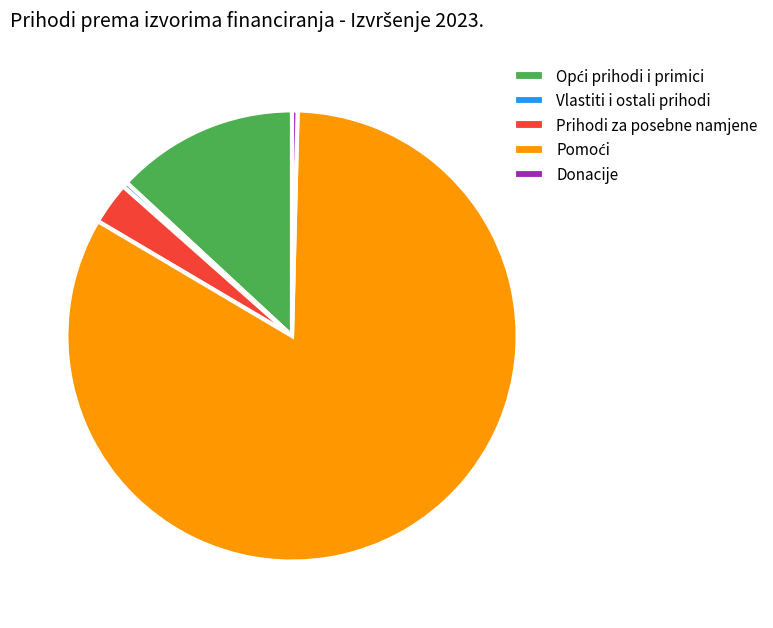

True or false: Donacije accounts for 0% of the total.

True